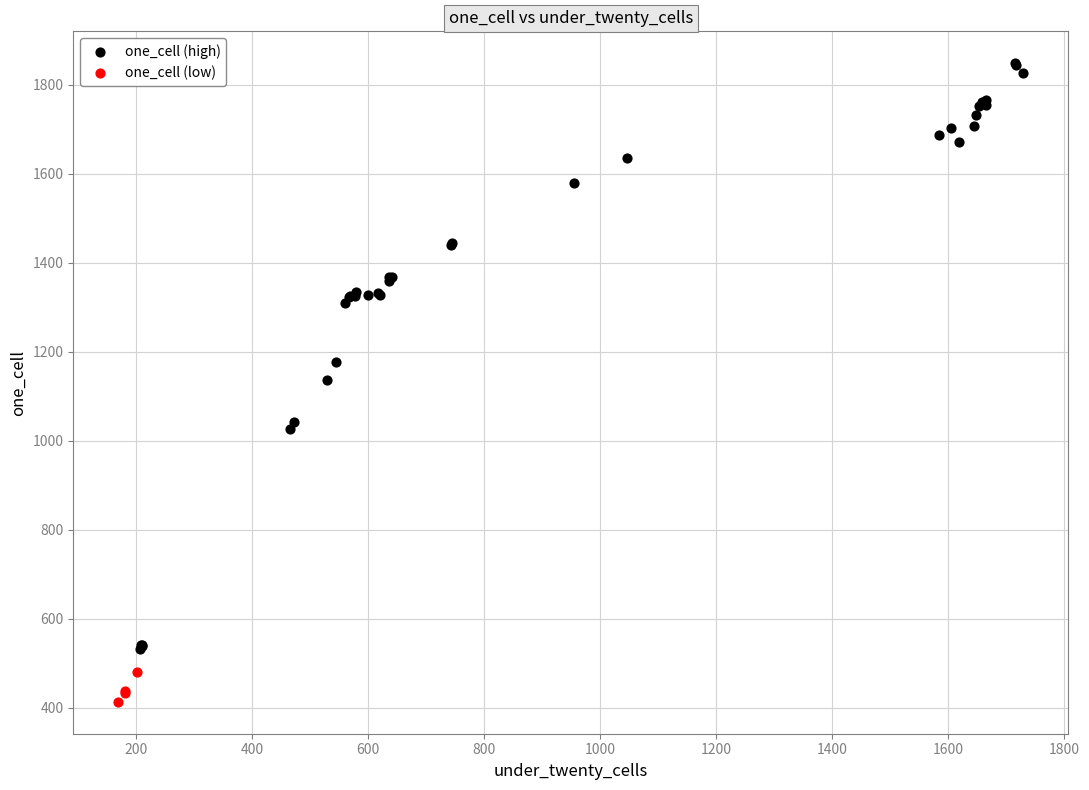

Which series has the largest Y range (max minus min)?

one_cell (high)